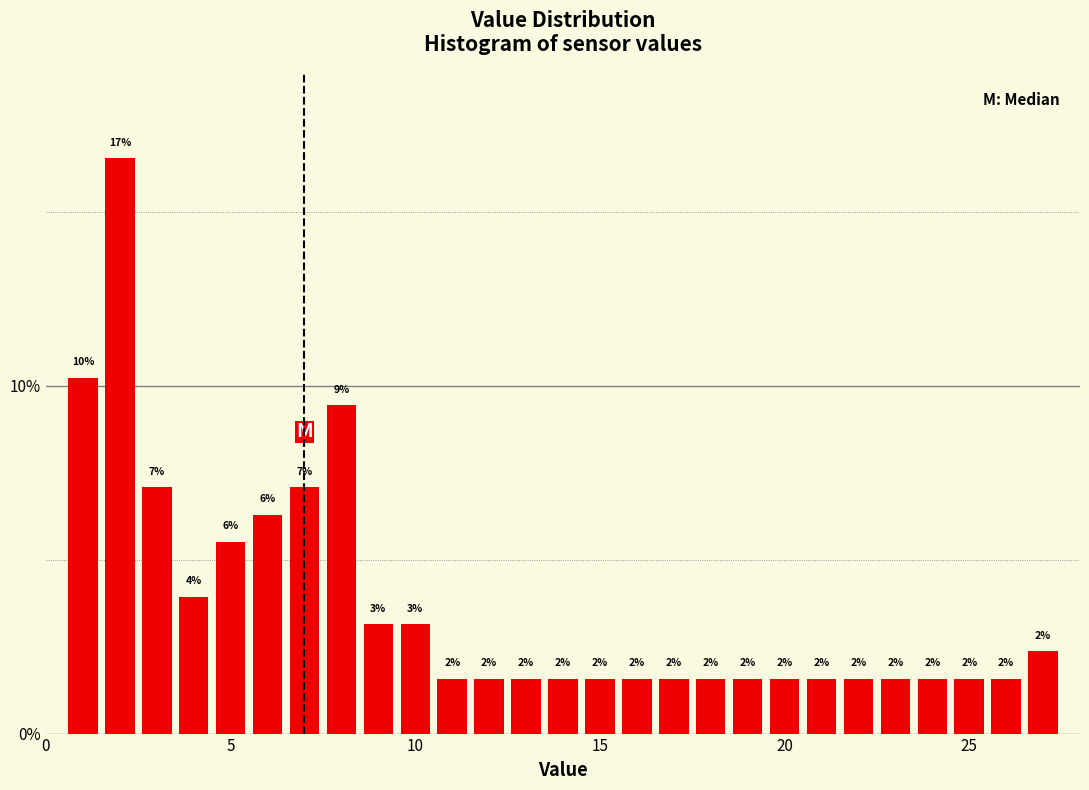

Read against the x-axis, roughly where is the centre of the tallest bar?

2.0